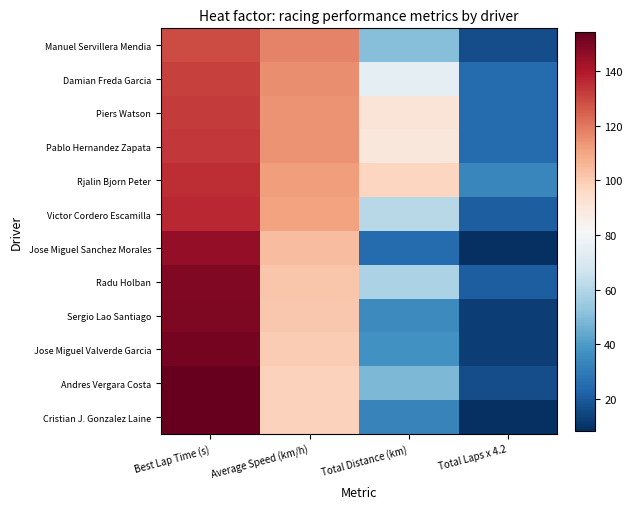

At Total Distance (km), list the series in order from smallest to largest.

Jose Miguel Sanchez Morales, Cristian J. Gonzalez Laine, Sergio Lao Santiago, Jose Miguel Valverde Garcia, Andres Vergara Costa, Manuel Servillera Mendia, Radu Holban, Victor Cordero Escamilla, Damian Freda Garcia, Pablo Hernandez Zapata, Piers Watson, Rjalin Bjorn Peter